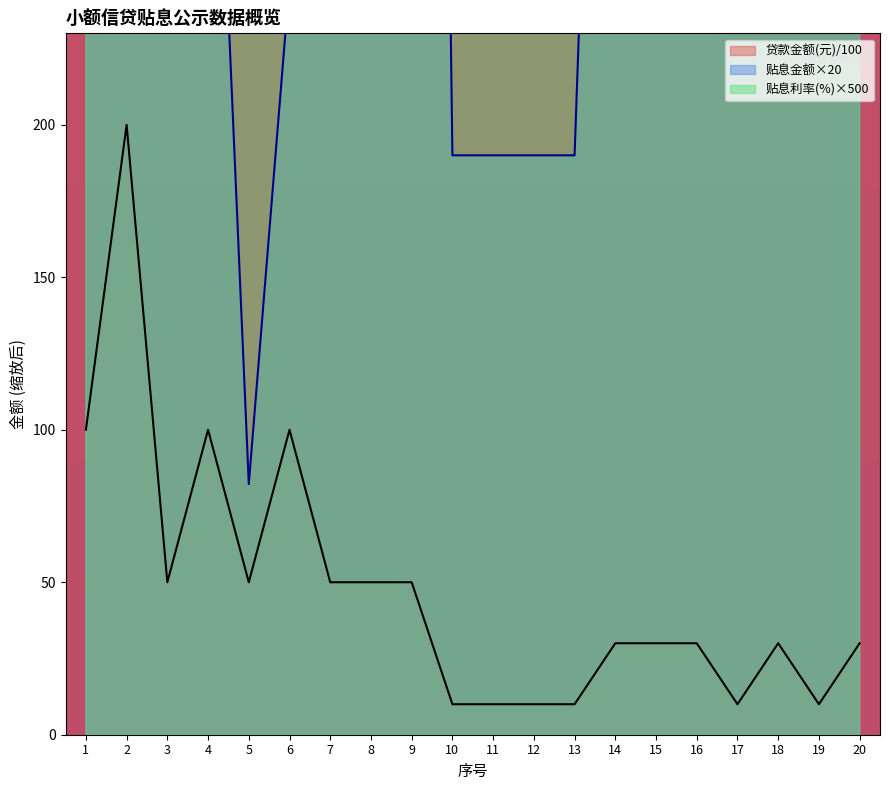

The value of 贴息金额 at 7 is 297.1. True or false?

False